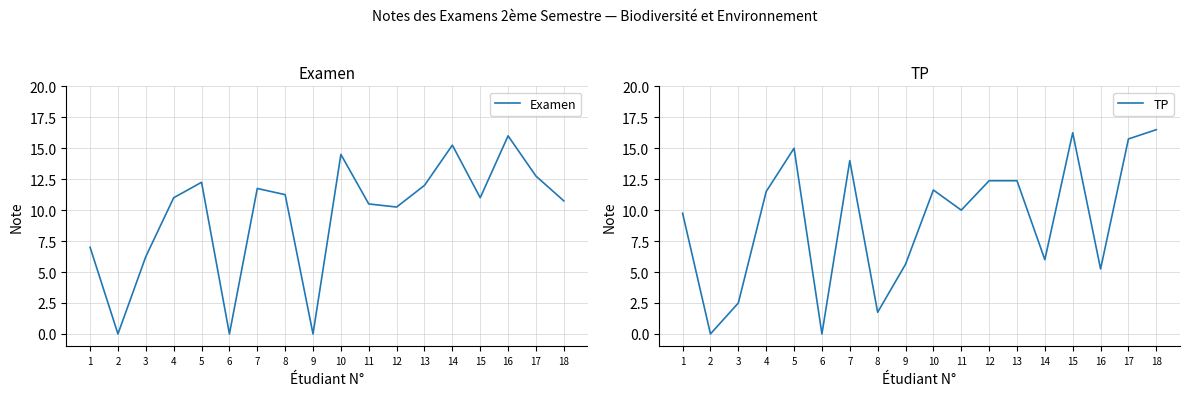

Reading left to right, what are all the values shown in this chart?

Examen: 1=7.0	2=0.0	3=6.2	4=11.0	5=12.2	6=0.0	7=11.8	8=11.2	9=0.0	10=14.5	11=10.5	12=10.2	13=12.0	14=15.2	15=11.0	16=16.0	17=12.8	18=10.8
TP: 1=9.8	2=0.0	3=2.5	4=11.5	5=15.0	6=0.0	7=14.0	8=1.8	9=5.6	10=11.6	11=10.0	12=12.4	13=12.4	14=6.0	15=16.2	16=5.2	17=15.8	18=16.5